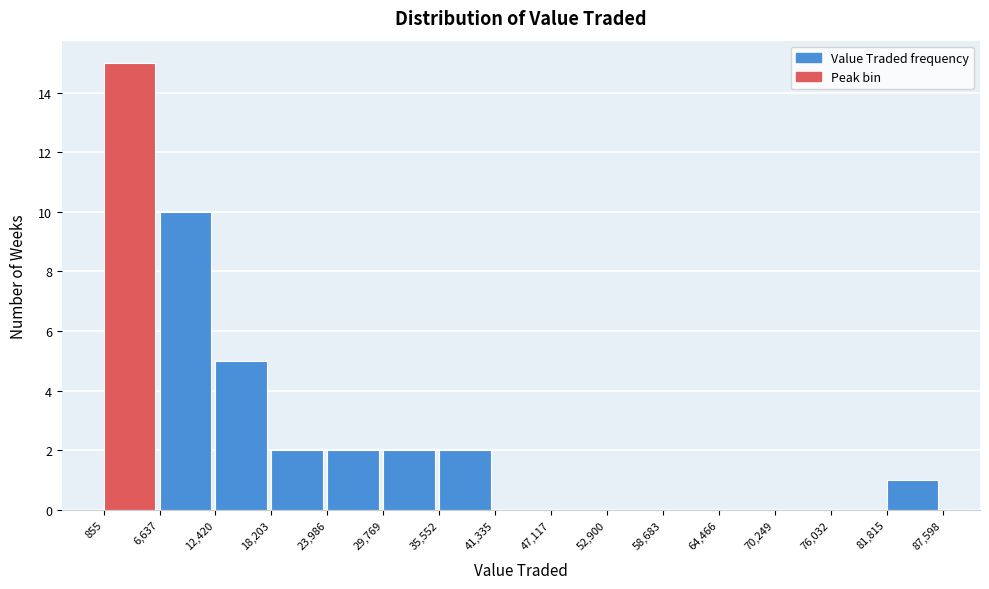

Reading left to right, list every bar in this chart as the range it spans on the x-axis followed by its height. The values are not printed on the chart, so give them approximately, as read against the axis.

855 to 6,637: 15
6,637 to 12,420: 10
12,420 to 18,203: 5
18,203 to 23,986: 2
23,986 to 29,769: 2
29,769 to 35,552: 2
35,552 to 41,335: 2
41,335 to 47,117: 0
47,117 to 52,900: 0
52,900 to 58,683: 0
58,683 to 64,466: 0
64,466 to 70,249: 0
70,249 to 76,032: 0
76,032 to 81,815: 0
81,815 to 87,598: 1